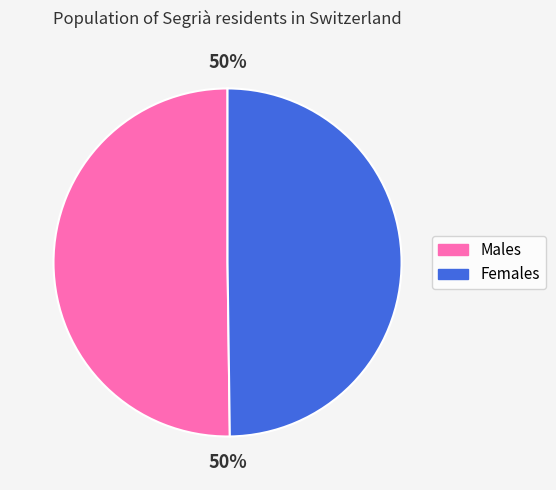

What percentage is the Males slice, to the nearest percent?

50%